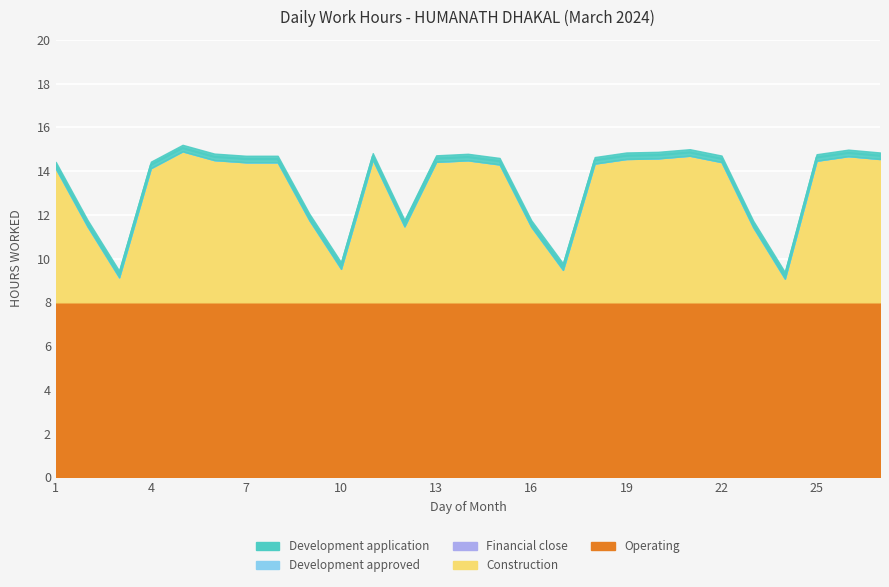

Reading left to right, transcribe all the data shown in this chart.

14.3	11.6	9.3	14.3	15.1	14.7	14.6	14.6	11.9	9.7	14.7	11.6	14.6	14.6	14.5	11.6	9.6	14.5	14.7	14.7	14.8	14.6	11.6	9.2	14.6	14.8	14.7